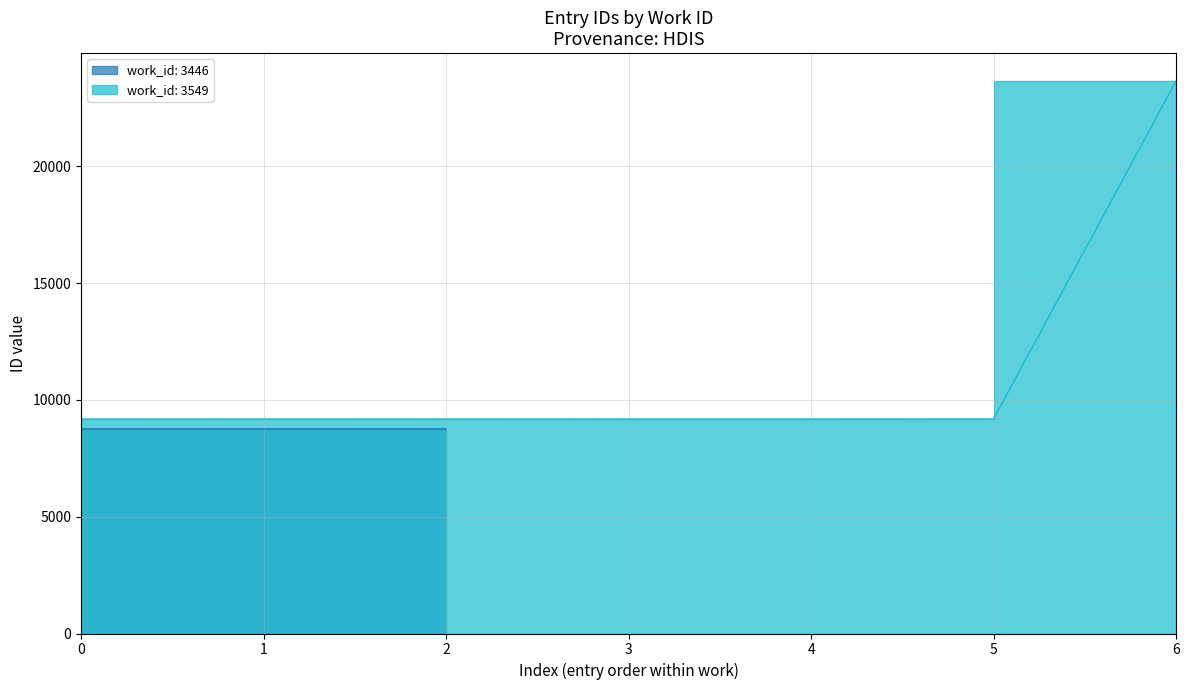

What is the label of the 2nd point from the right?

5